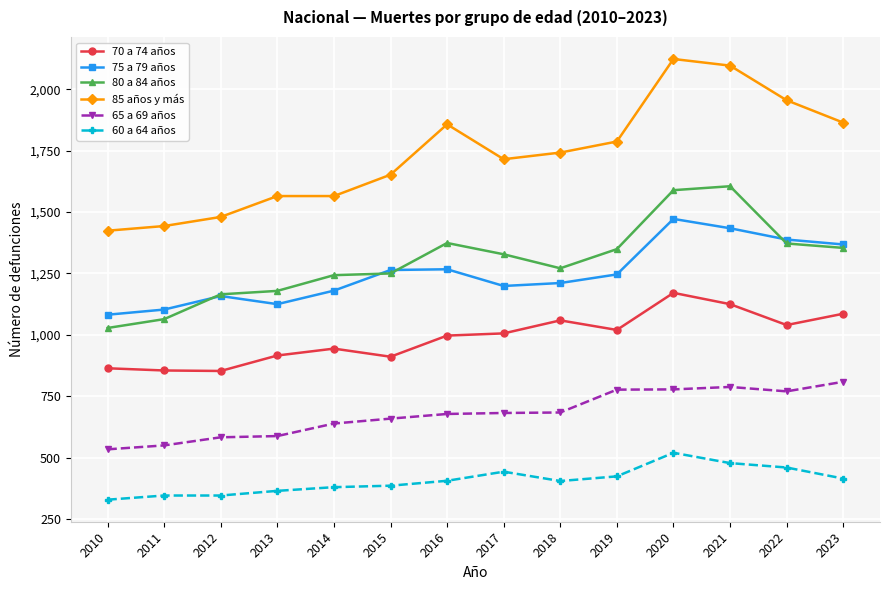

What is the approximate value of 65 a 69 años at 2019, to the nearest 10?

780